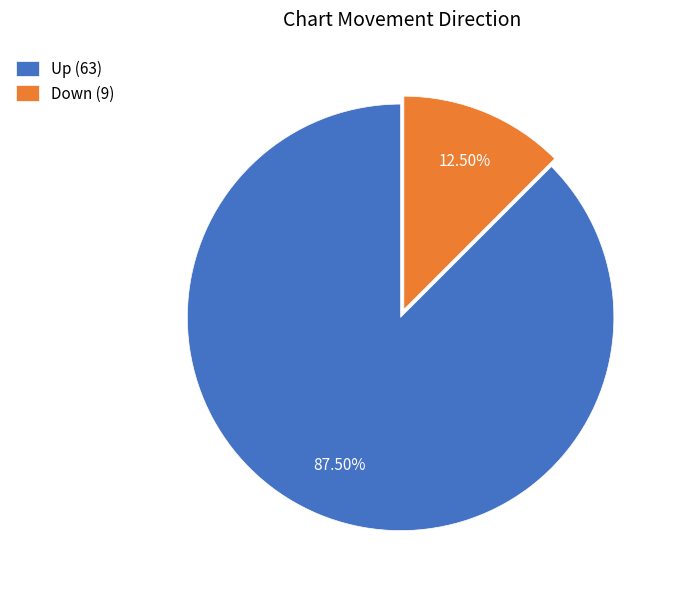

Rank the categories by value from highest to lowest.

Up (63), Down (9)